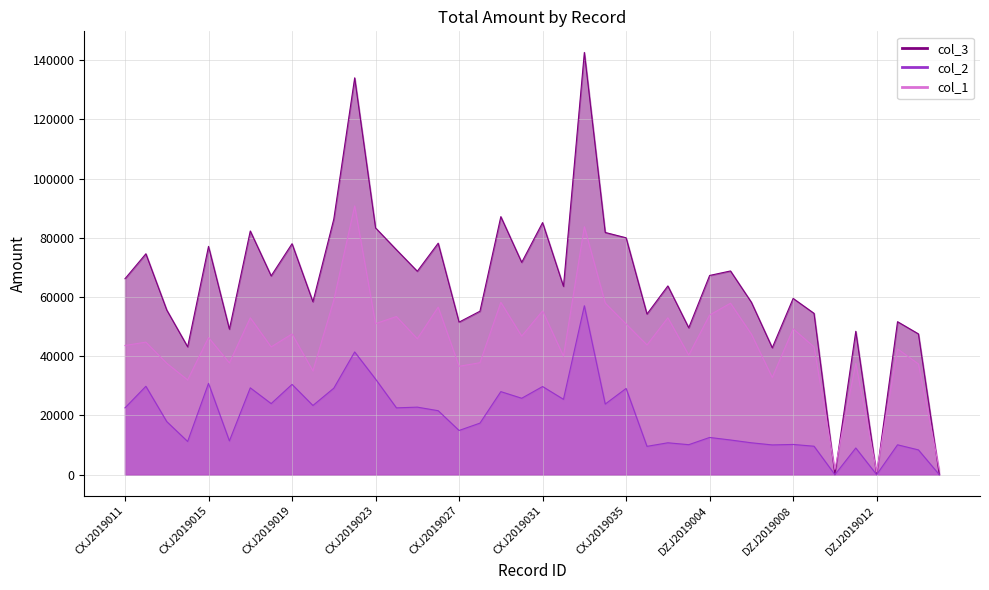

Rank the categories by value from lowest to highest.

DZJ2019010, DZJ2019012, DZJ2019015, DZJ2019007, CXJ2019014, DZJ2019014, DZJ2019011, CXJ2019016, DZJ2019003, CXJ2019027, DZJ2019013, DZJ2019001, DZJ2019009, CXJ2019028, CXJ2019013, DZJ2019006, CXJ2019020, DZJ2019008, CXJ2019032, DZJ2019002, CXJ2019011, CXJ2019018, DZJ2019004, CXJ2019025, DZJ2019005, CXJ2019030, CXJ2019012, CXJ2019024, CXJ2019015, CXJ2019019, CXJ2019026, CXJ2019035, CXJ2019034, CXJ2019017, CXJ2019023, CXJ2019031, CXJ2019021, CXJ2019029, CXJ2019022, CXJ2019033